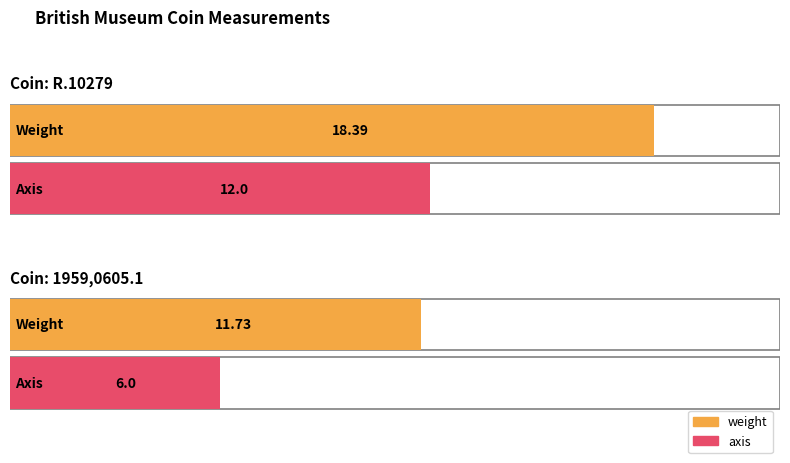

What is the difference between the maximum and minimum values in the axis series?

6.0